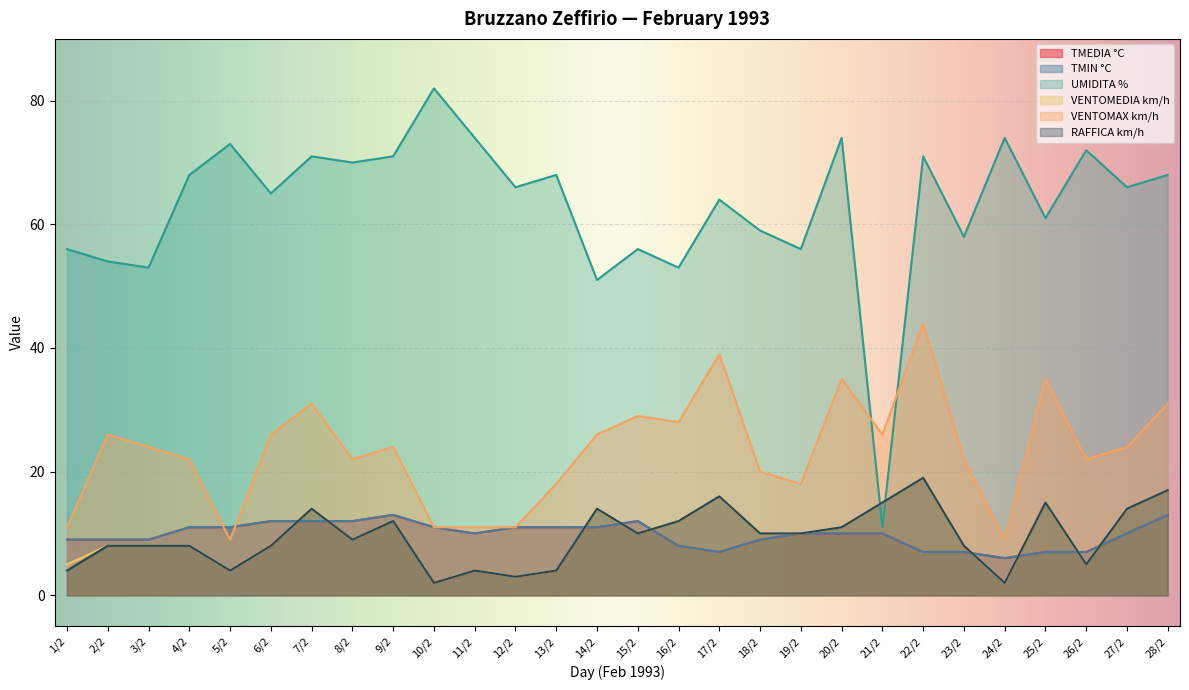

What is the total value across all series at 9/2?

145